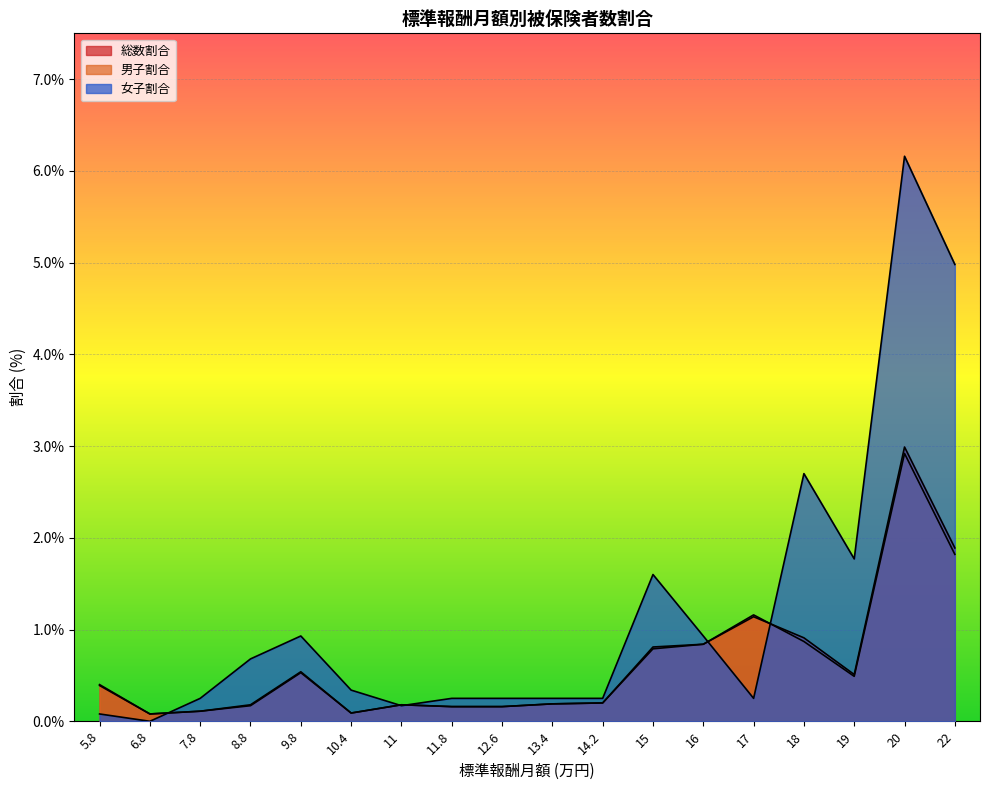

What is the total value across all series at 14.2?

0.7